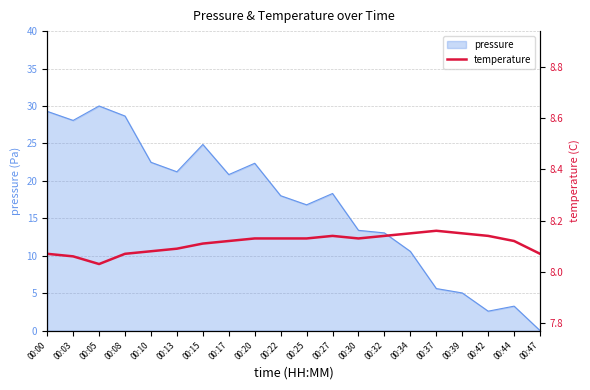

Reading right to left, list all the values displayed in this chart.

00:47=8.1	00:44=8.1	00:42=8.1	00:39=8.2	00:37=8.2	00:34=8.2	00:32=8.1	00:30=8.1	00:27=8.1	00:25=8.1	00:22=8.1	00:20=8.1	00:17=8.1	00:15=8.1	00:13=8.1	00:10=8.1	00:08=8.1	00:05=8.0	00:03=8.1	00:00=8.1